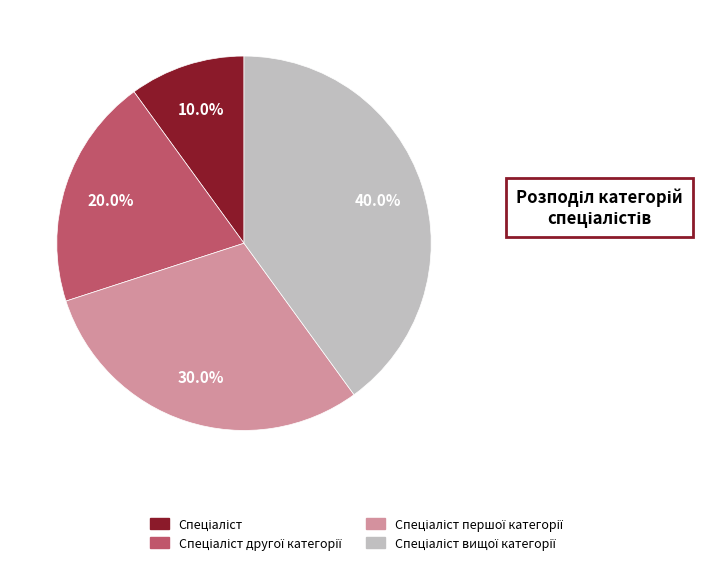

Does any single category account for the majority?

No